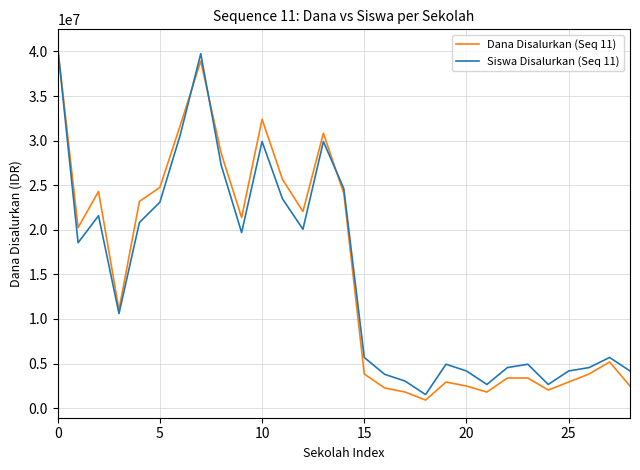

In Dana Disalurkan (Seq 11), how many points are lower than both neighbors (excluding endpoints)?

7